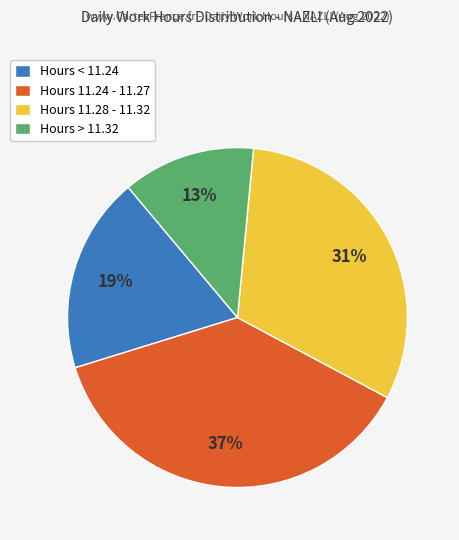

True or false: Hours 11.24 - 11.27 accounts for 51% of the total.

False